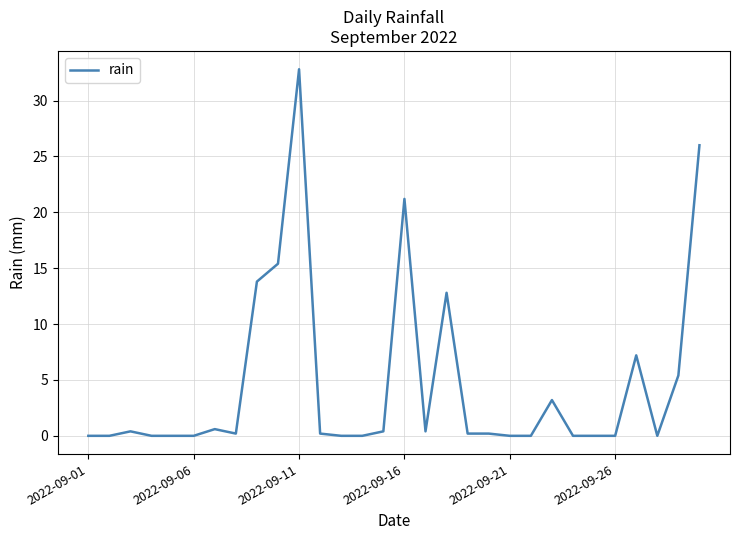

How many lines are shown in the chart?

1